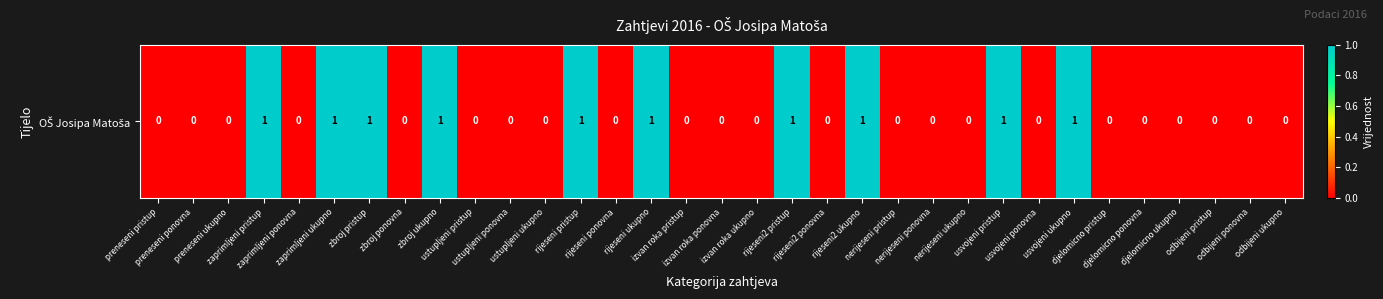

List the labels in order of value, smallest first.

preneseni pristup, preneseni ponovna, preneseni ukupno, zaprimljeni ponovna, zbroj ponovna, ustupljeni pristup, ustupljeni ponovna, ustupljeni ukupno, rijeseni ponovna, izvan roka pristup, izvan roka ponovna, izvan roka ukupno, rijeseni2 ponovna, nerijeseni pristup, nerijeseni ponovna, nerijeseni ukupno, usvojeni ponovna, djelomicno pristup, djelomicno ponovna, djelomicno ukupno, odbijeni pristup, odbijeni ponovna, odbijeni ukupno, zaprimljeni pristup, zaprimljeni ukupno, zbroj pristup, zbroj ukupno, rijeseni pristup, rijeseni ukupno, rijeseni2 pristup, rijeseni2 ukupno, usvojeni pristup, usvojeni ukupno